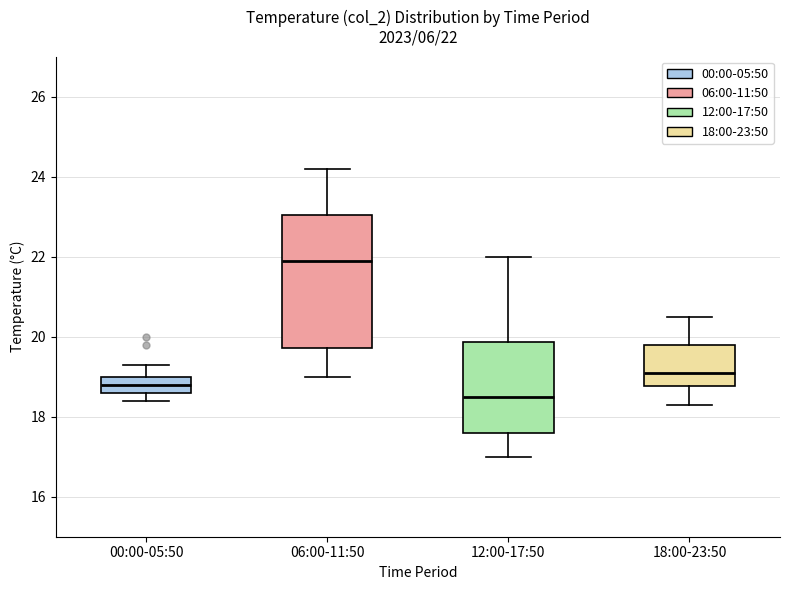

Which box's median line is the highest?

06:00-11:50